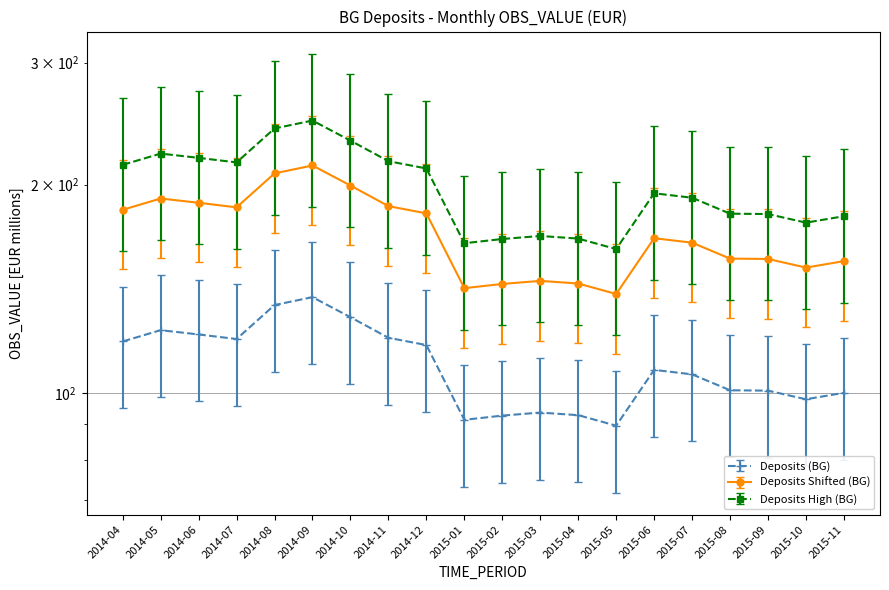

What position from the right is 2014-12?

12